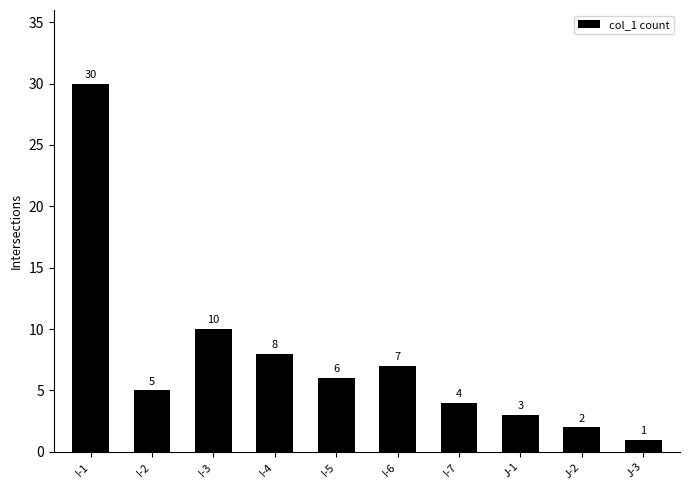

Which has a higher value, I-4 or I-1?

I-1